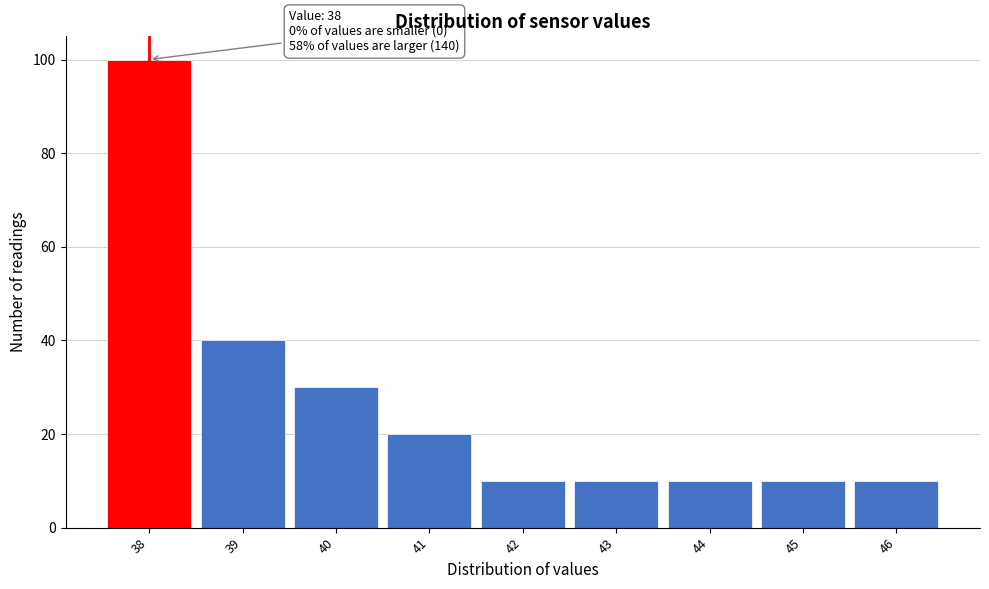

Over which range of the x-axis is the bar tallest?

37.5 to 38.5